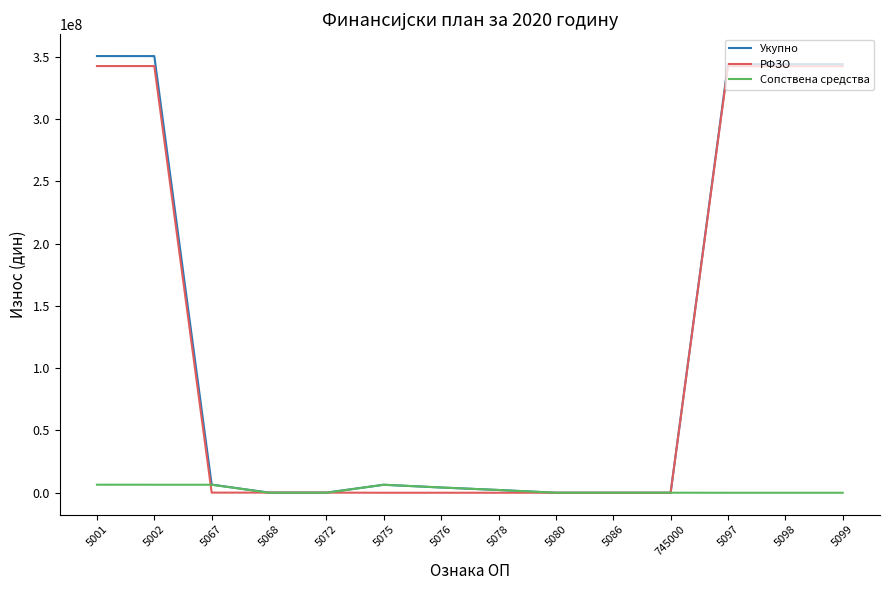

What is the maximum value shown in the chart?

350528904.4